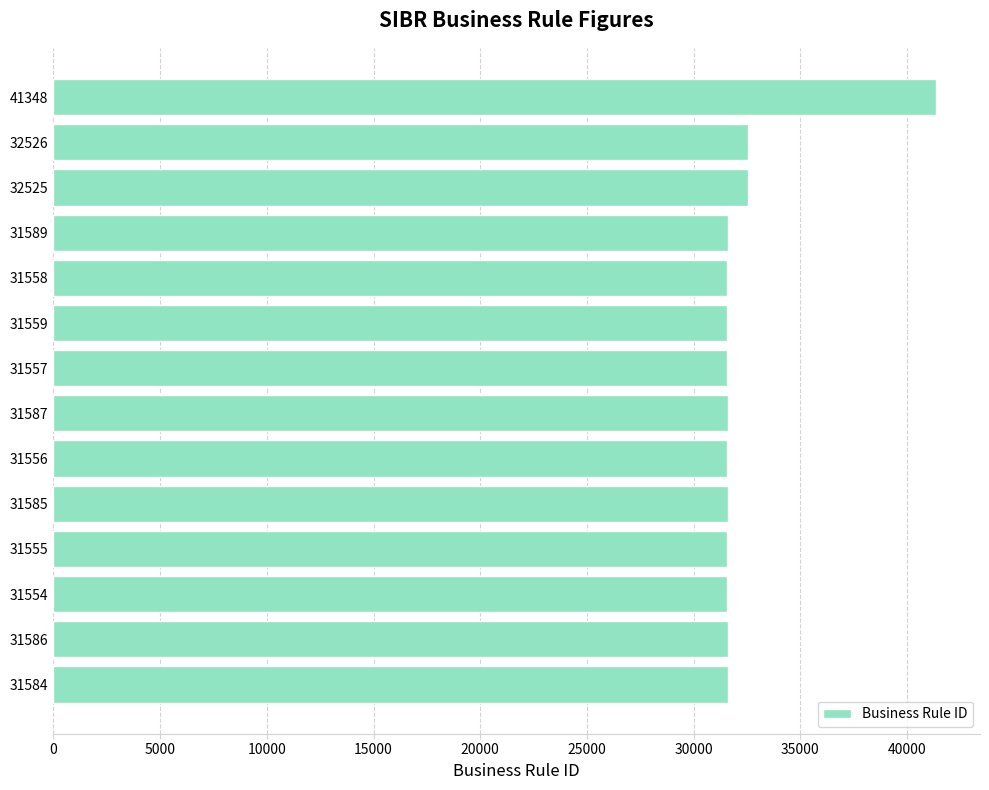

Which label corresponds to the largest value in the chart?

41348